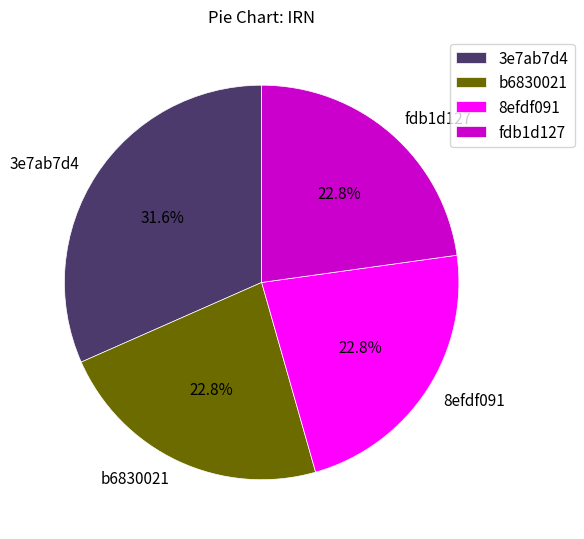

Combined, what portion of the pie is b6830021 and 3e7ab7d4?

54.4%